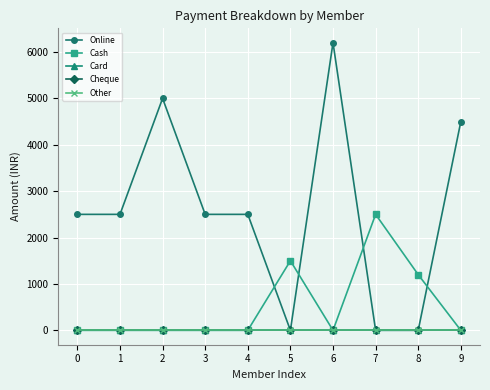

How many Cash values are between 0 and 1200?

8